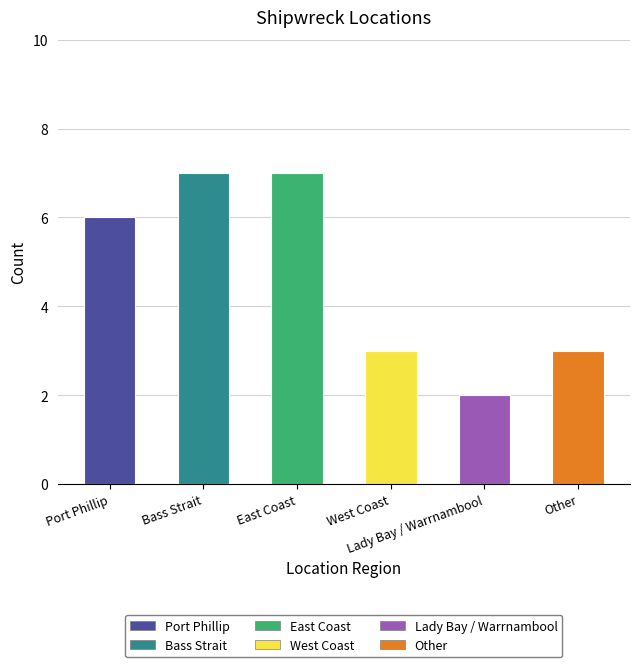

What is the sum of the values at East Coast and Port Phillip?

13